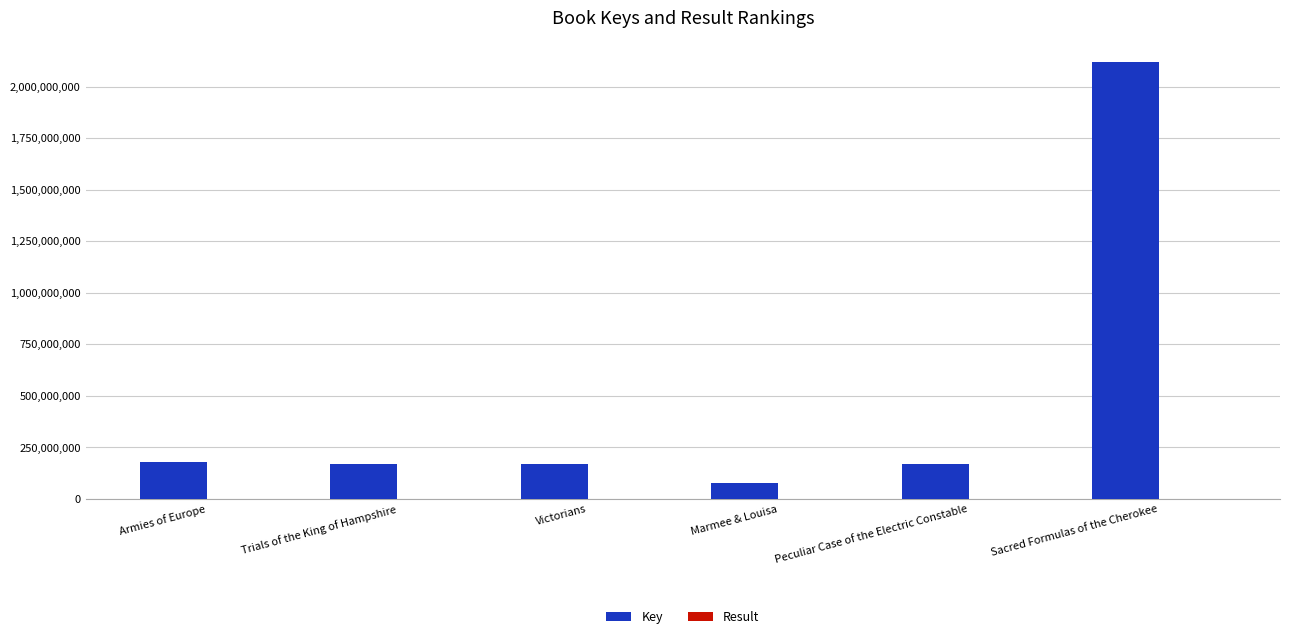

Between Armies of Europe and Marmee & Louisa, which series saw the biggest shift?

Key